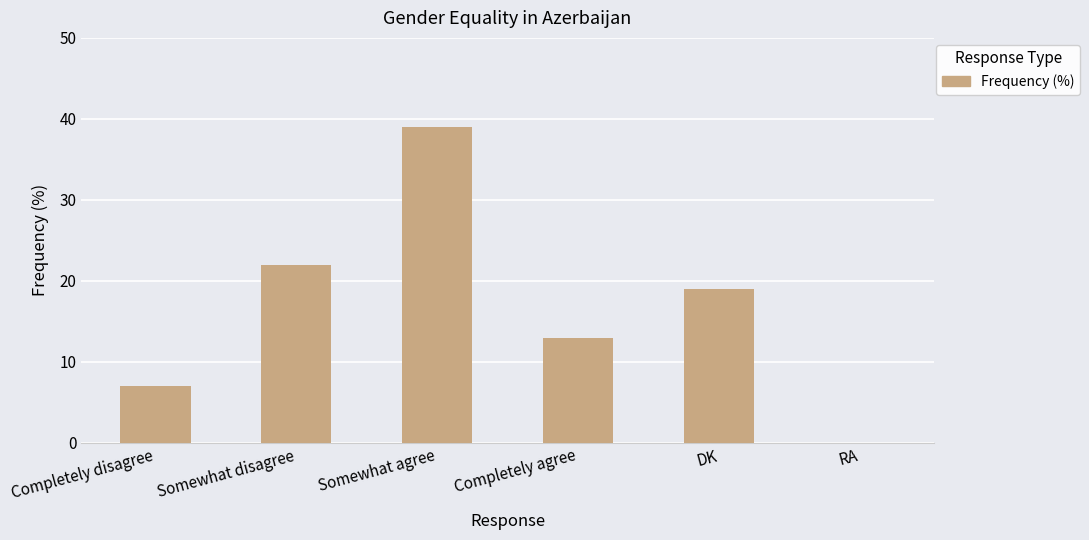

True or false: the data shows 54 at Somewhat agree.

False